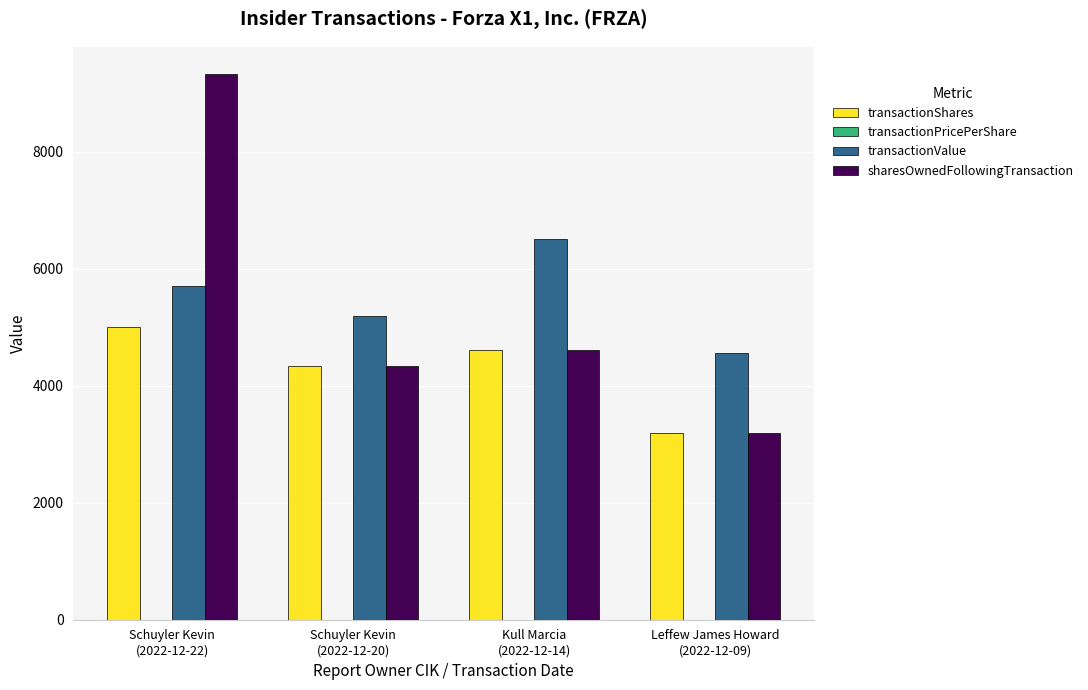

At which category is the sum across all series the highest?

Schuyler Kevin
(2022-12-22)